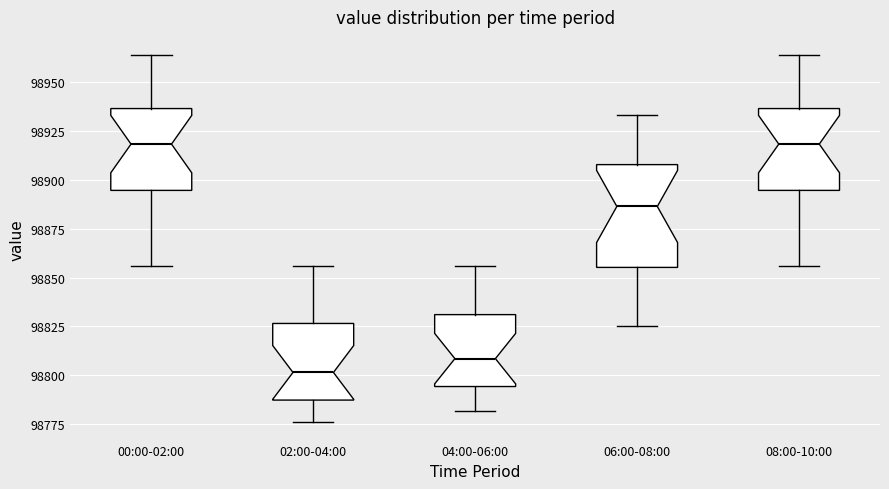

Where is the upper edge of the box for 02:00-04:00 on the y-axis? The values are not printed on the chart, so give them approximately, as read against the axis.

98825